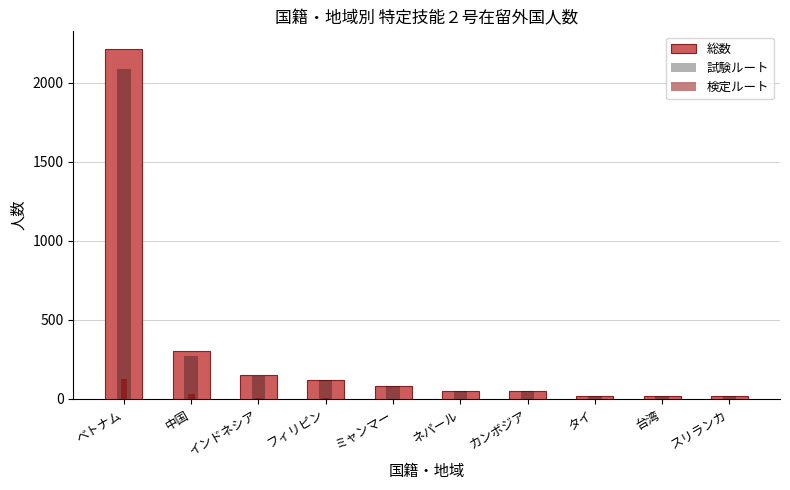

Which label corresponds to the smallest value in the chart?

カンボジア